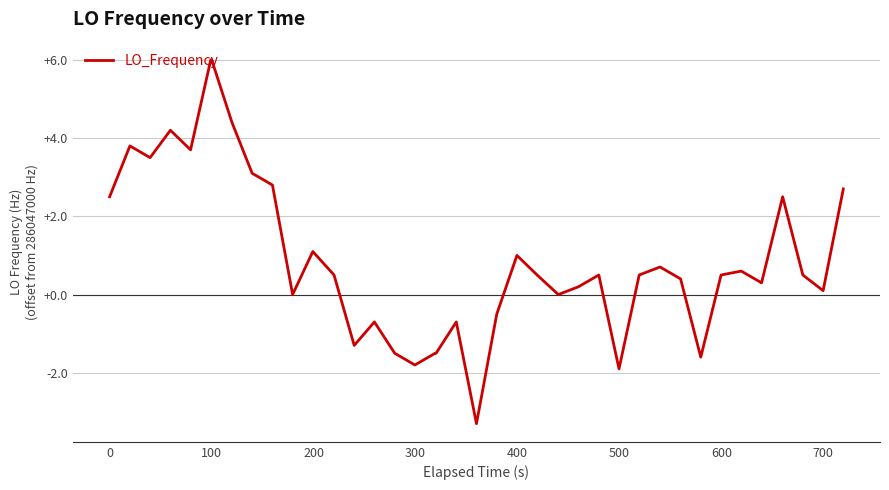

What is the difference between the second highest and second lowest values?

7.9